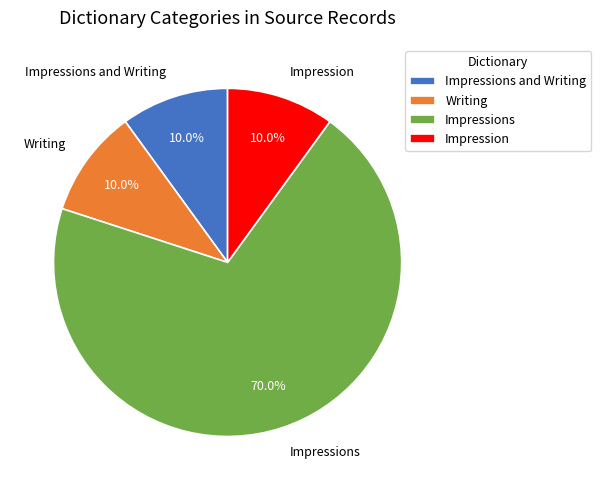

Is there any slice that represents more than half of the pie?

Yes